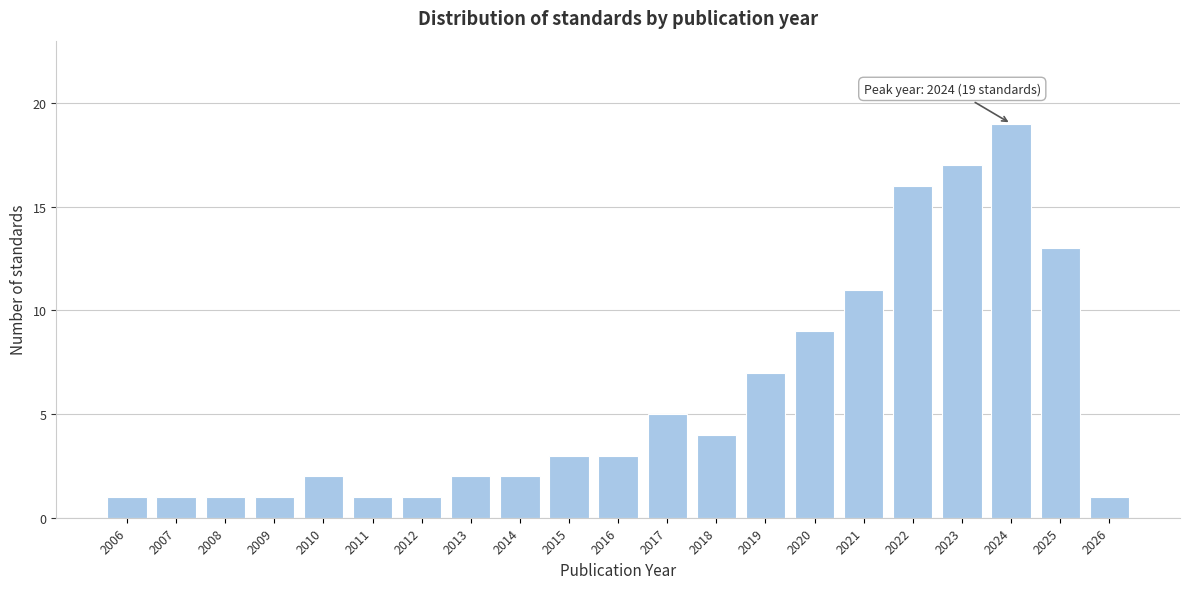

Reading right to left, transcribe all the data shown in this chart.

2026=1	2025=13	2024=19	2023=17	2022=16	2021=11	2020=9	2019=7	2018=4	2017=5	2016=3	2015=3	2014=2	2013=2	2012=1	2011=1	2010=2	2009=1	2008=1	2007=1	2006=1